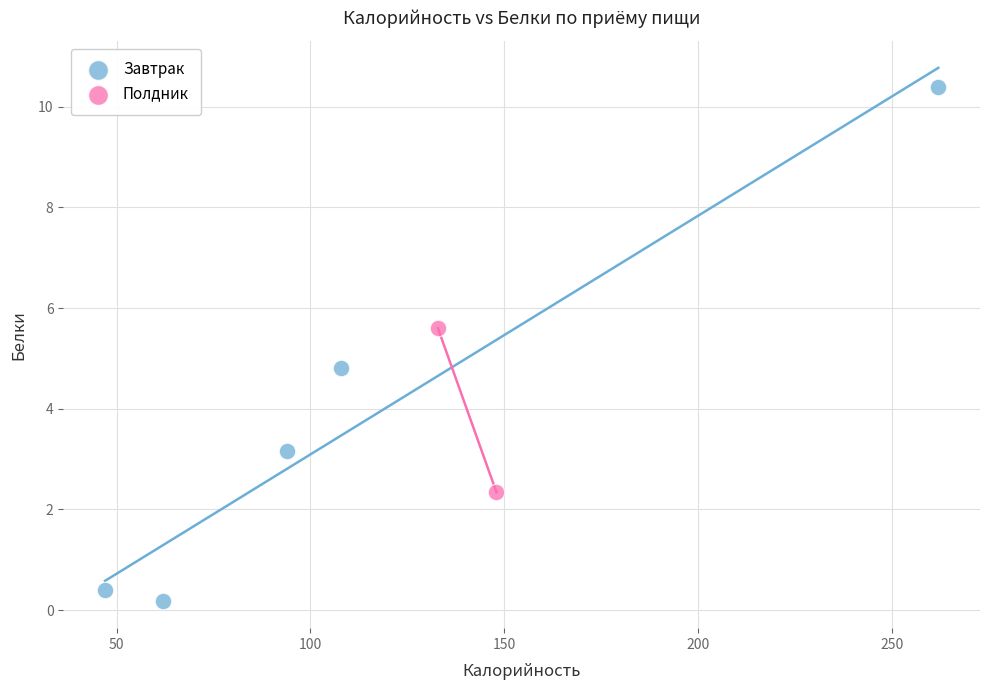

What are all the series names shown in the legend?

Завтрак, Полдник